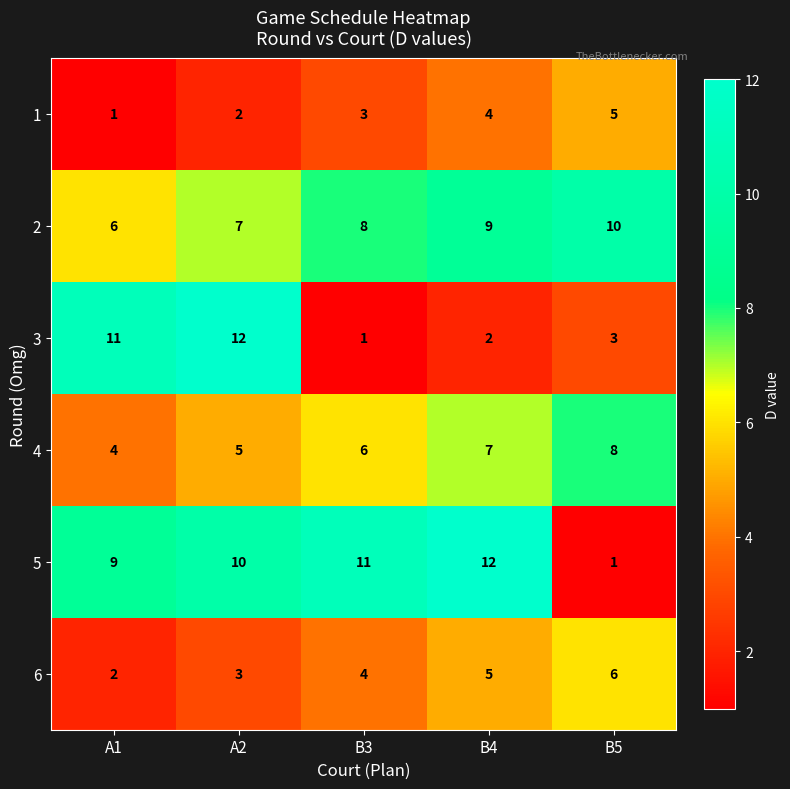

What is the sum of the 5 values at B5 and B4?

13